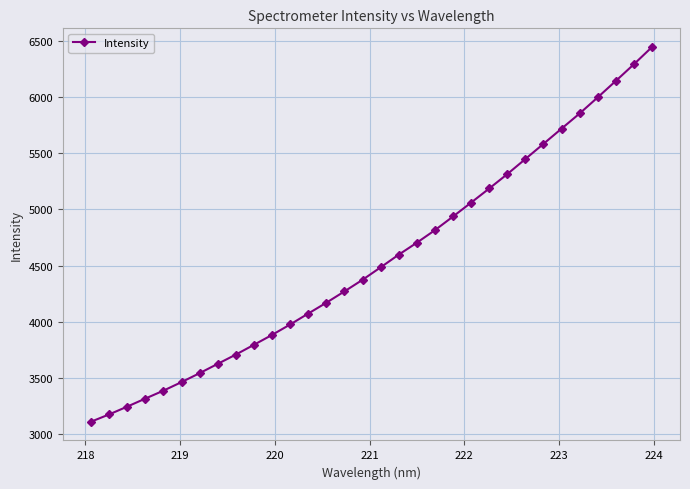

True or false: there are more than 2 points higher than both neighbors.

False